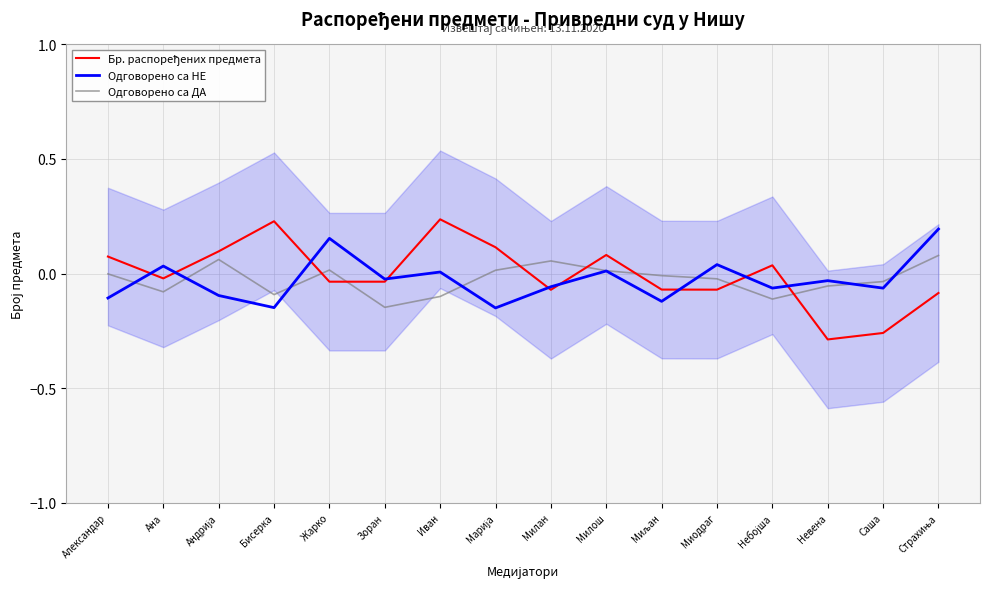

How many interior local peaks does the Бр. распоређених предмета series have?

4